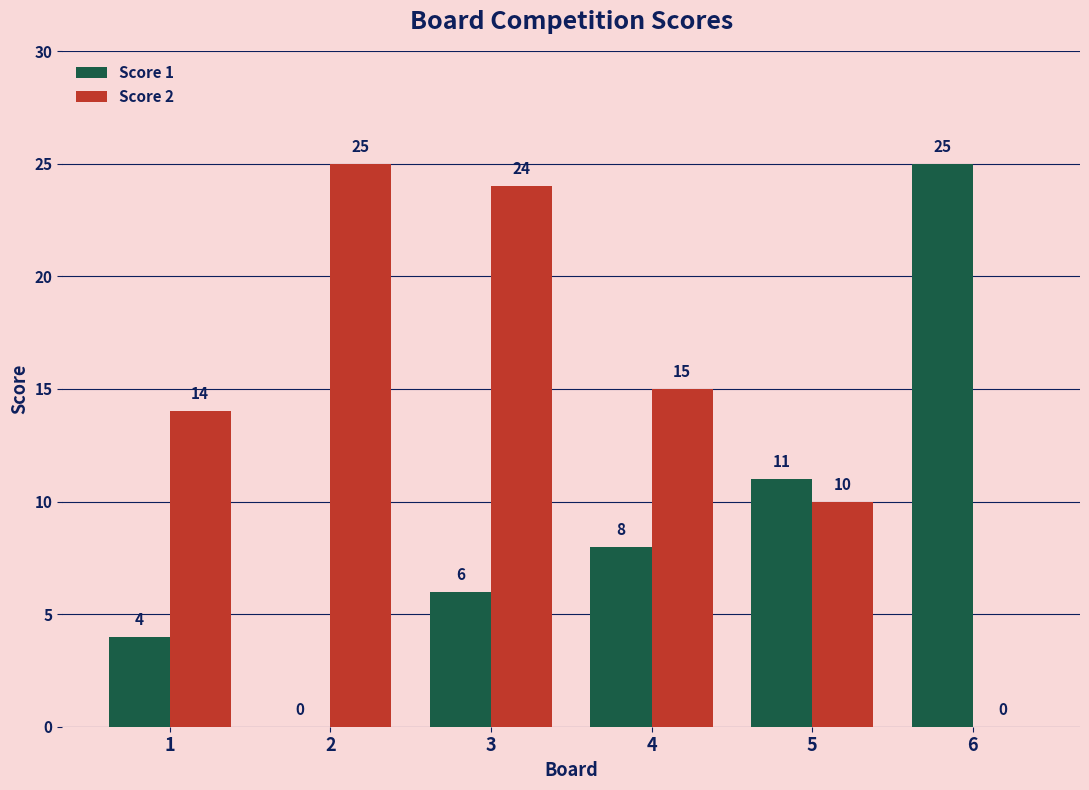

How many groups of bars are there?

6